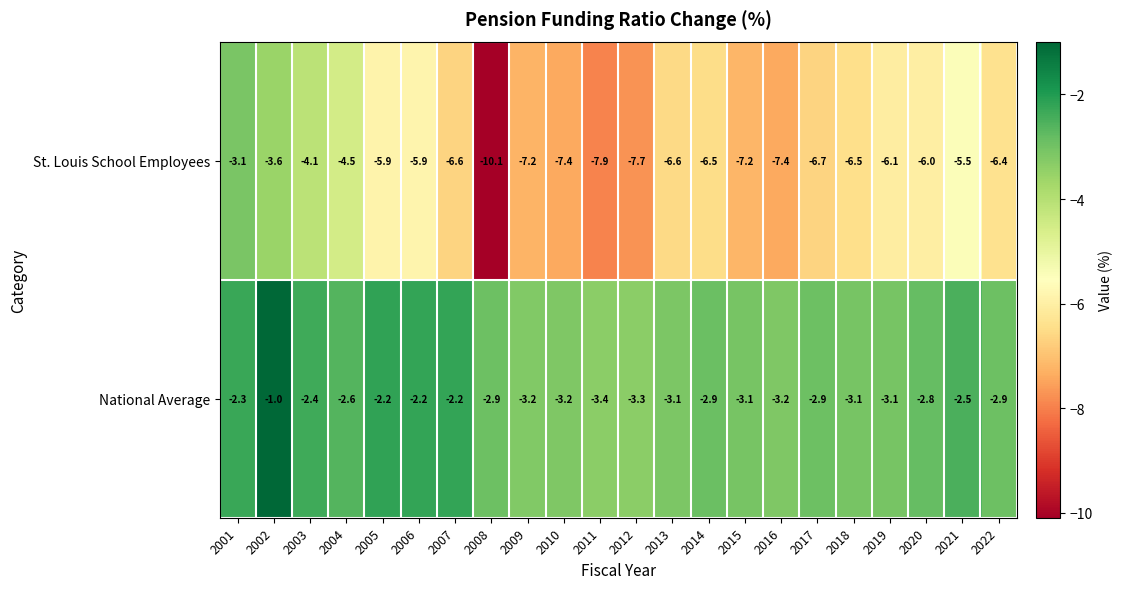

Rank the series at 2001 from highest to lowest value.

National Average, St. Louis School Employees